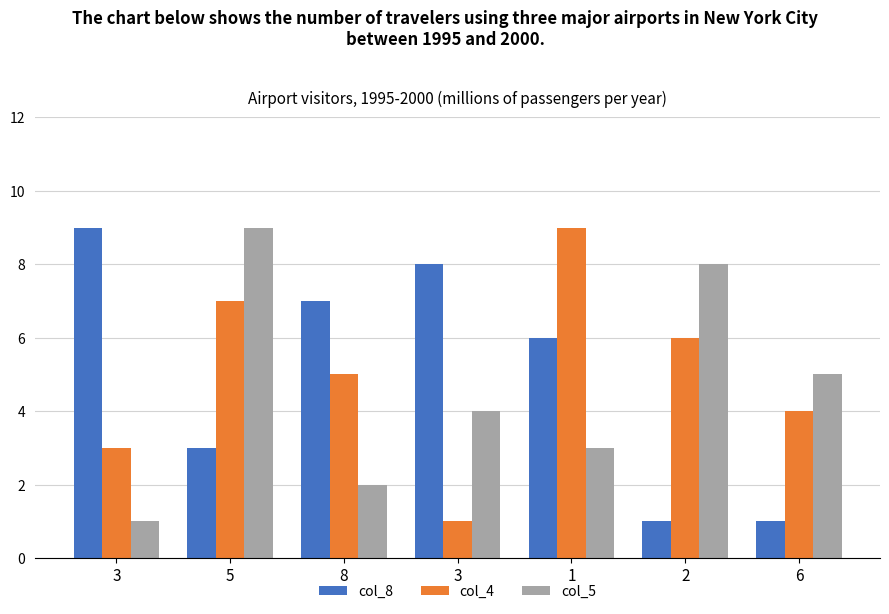

How many bars are there in total?

21